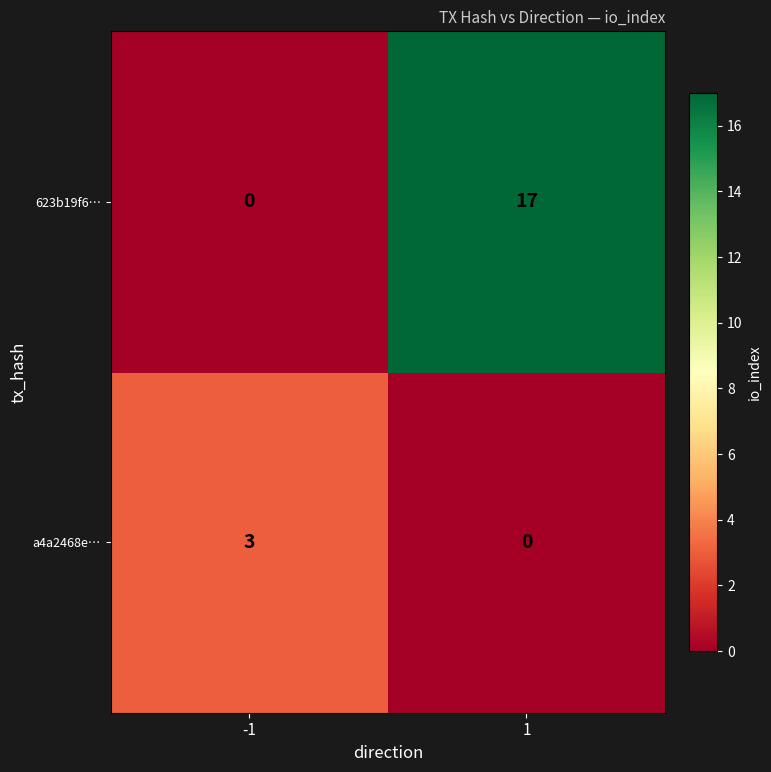

Count the number of data series in this chart.

2